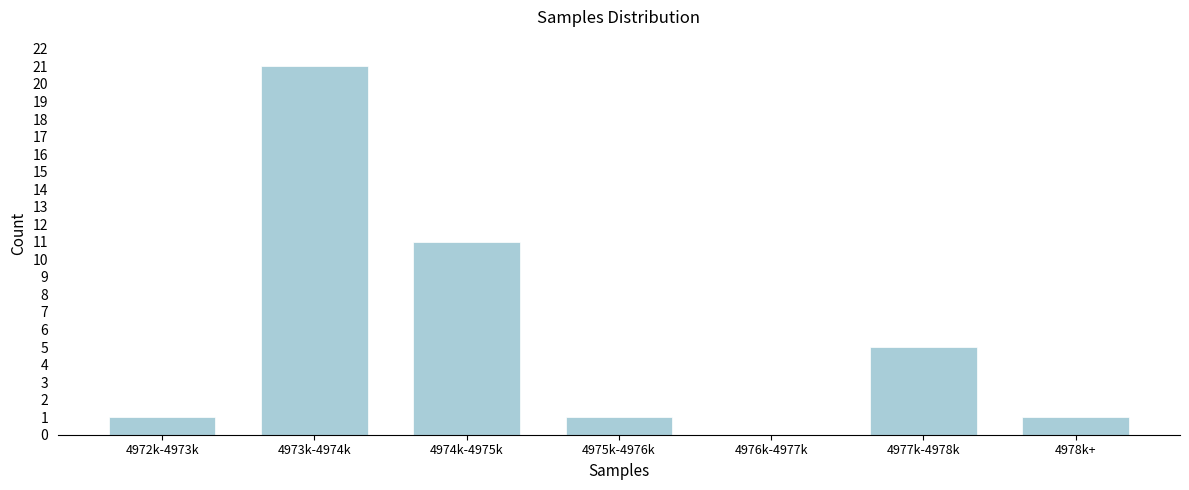

Reading right to left, list all the values displayed in this chart.

4978k+=1	4977k-4978k=5	4976k-4977k=0	4975k-4976k=1	4974k-4975k=11	4973k-4974k=21	4972k-4973k=1